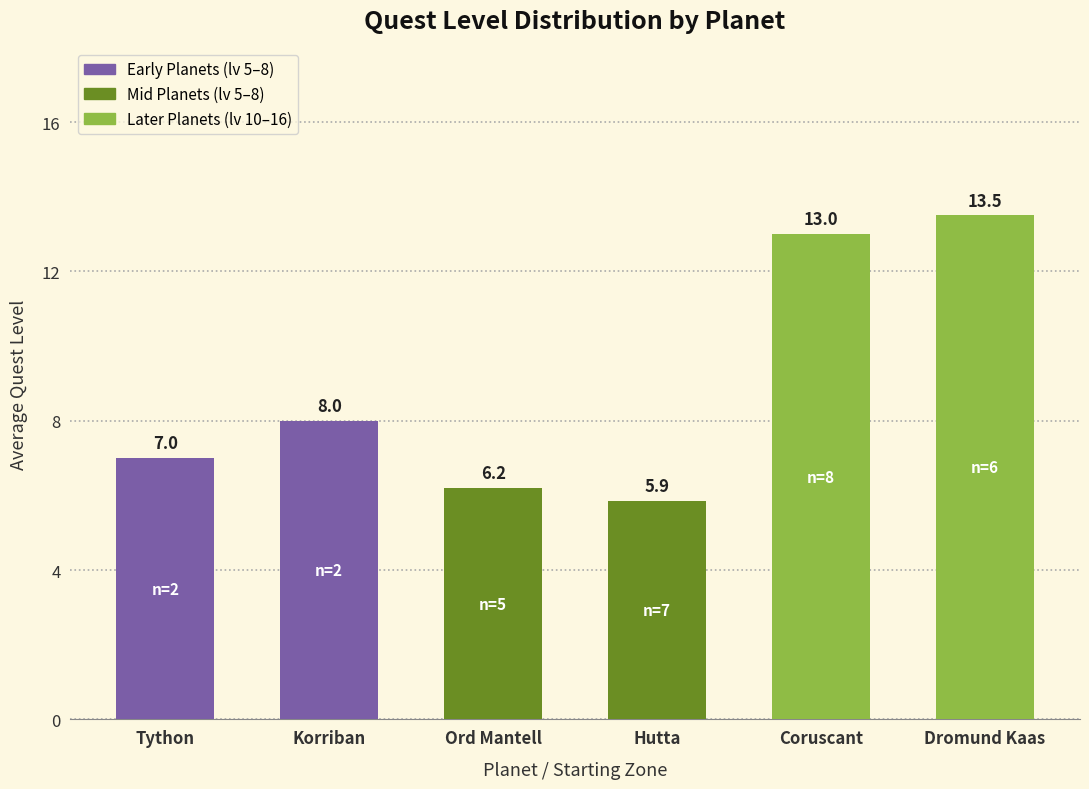

Rank the categories by value from lowest to highest.

Hutta, Ord Mantell, Tython, Korriban, Coruscant, Dromund Kaas